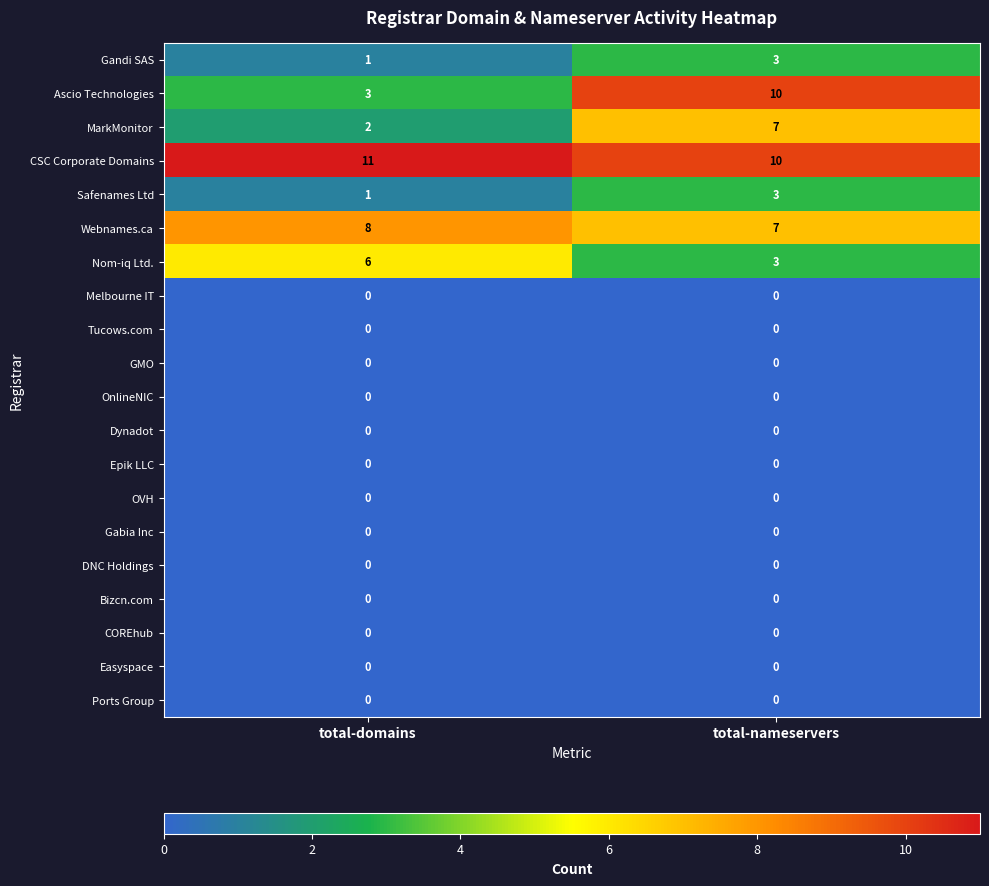

True or false: Tucows.com has a value of 0 at total-nameservers.

True